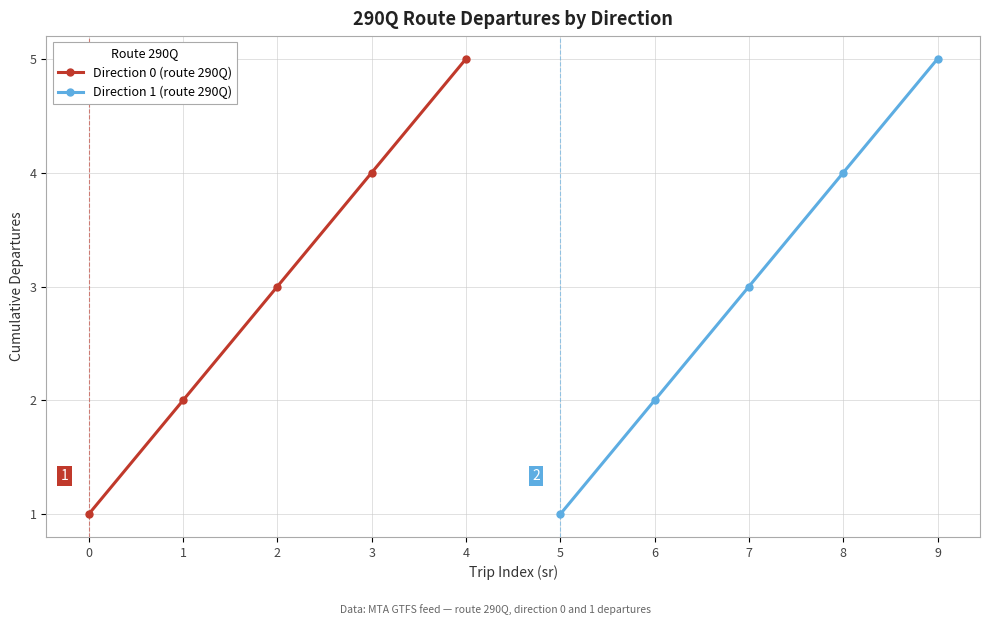

True or false: Direction 0 (route 290Q) and Direction 1 (route 290Q) cross at least once.

False